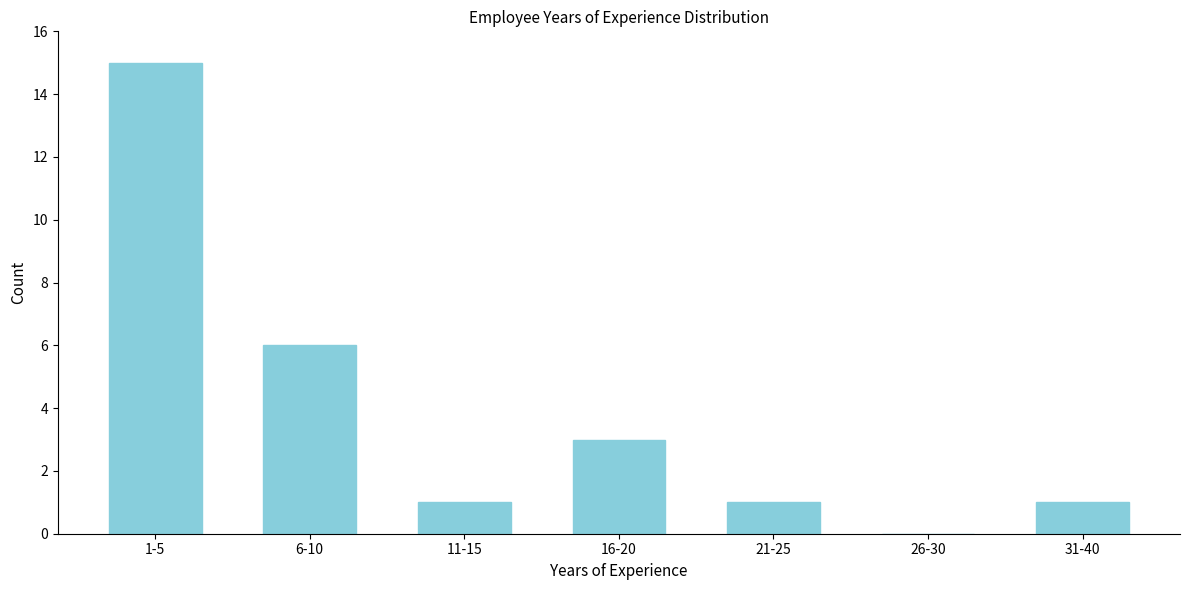

Reading left to right, extract all data points from this chart.

1-5=15	6-10=6	11-15=1	16-20=3	21-25=1	26-30=0	31-40=1